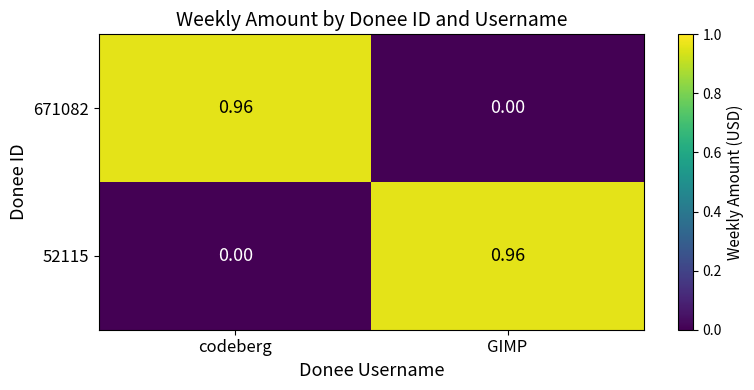

At codeberg, list the series in order from smallest to largest.

52115, 671082